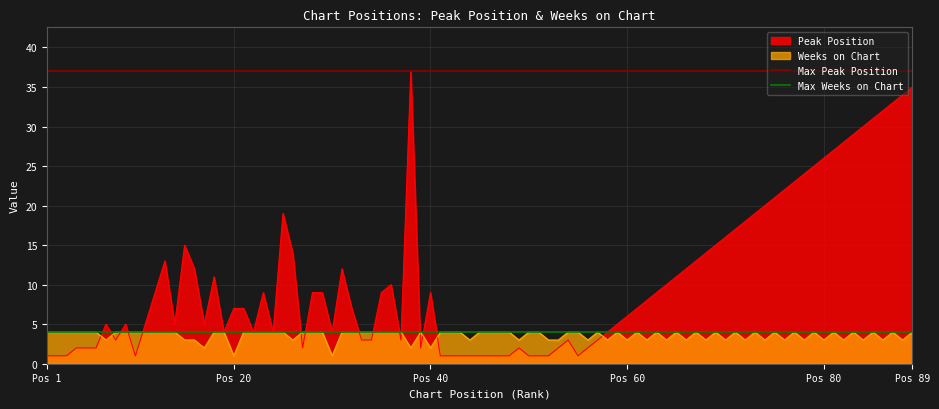

What is the highest value of the Weeks on Chart series?

4